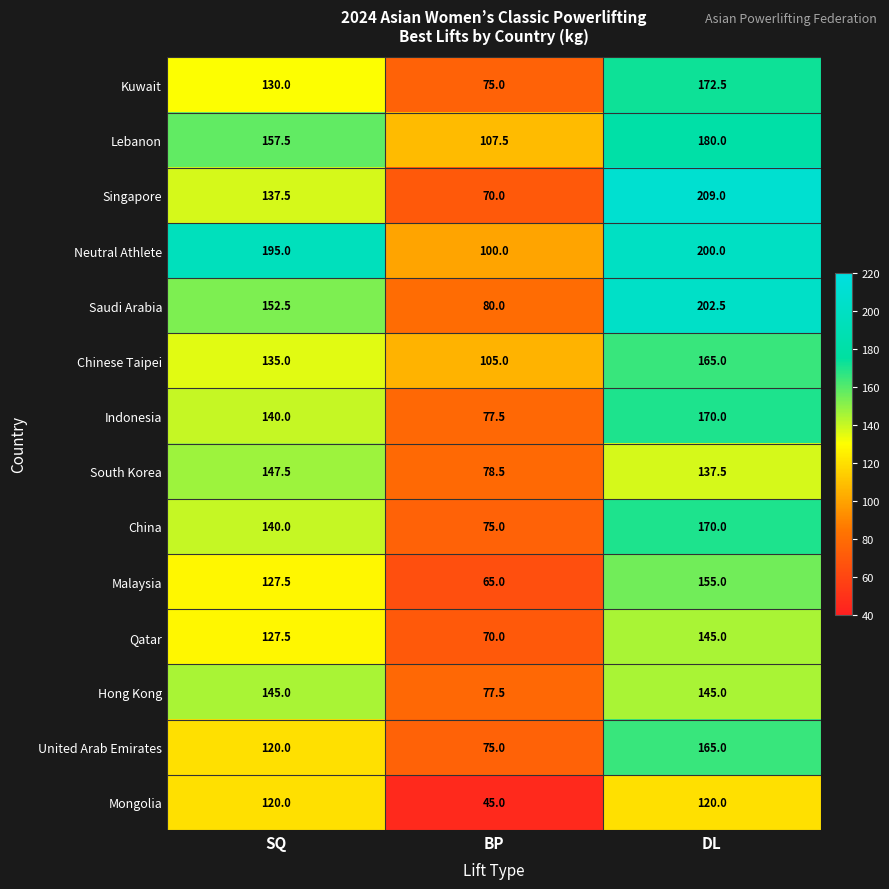

Count the number of categories in the chart.

3